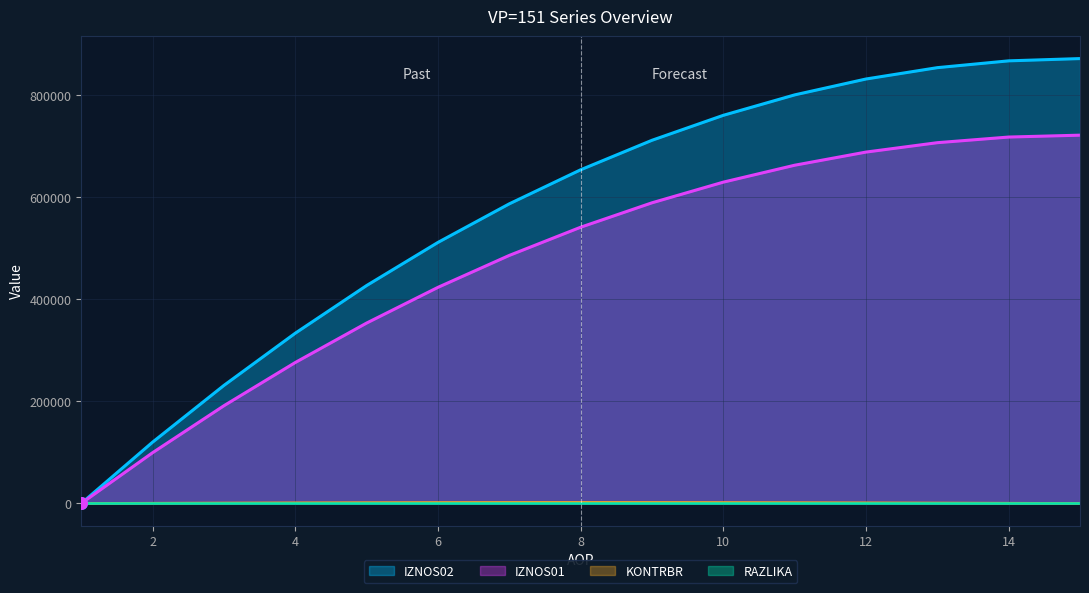

What are all the series names shown in the legend?

IZNOS02, IZNOS01, KONTRBR, RAZLIKA